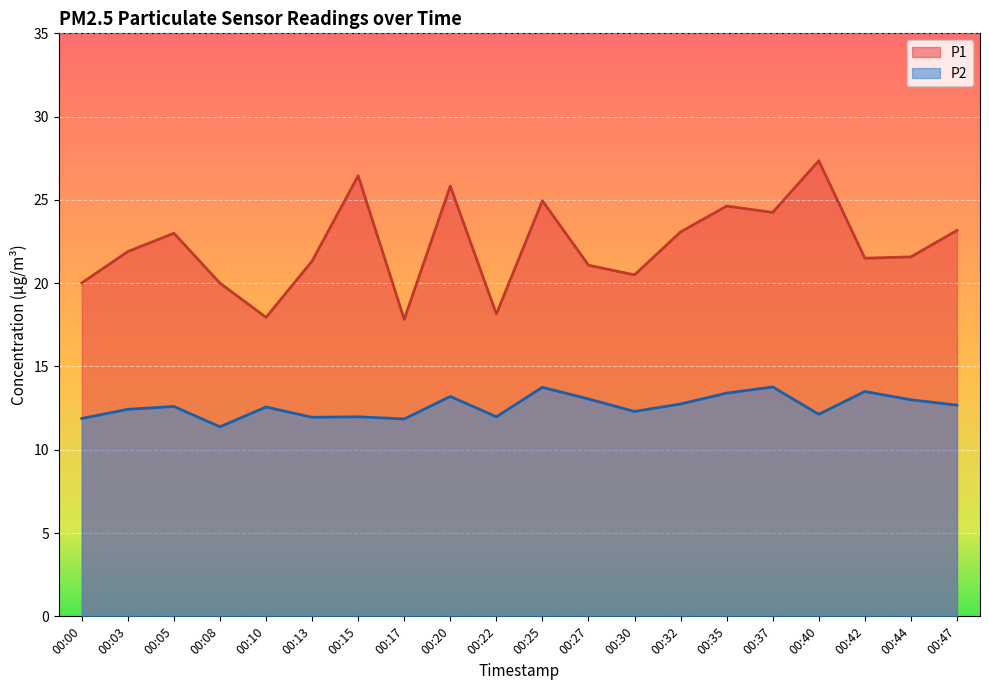

Which series has the largest total across all categories?

P1